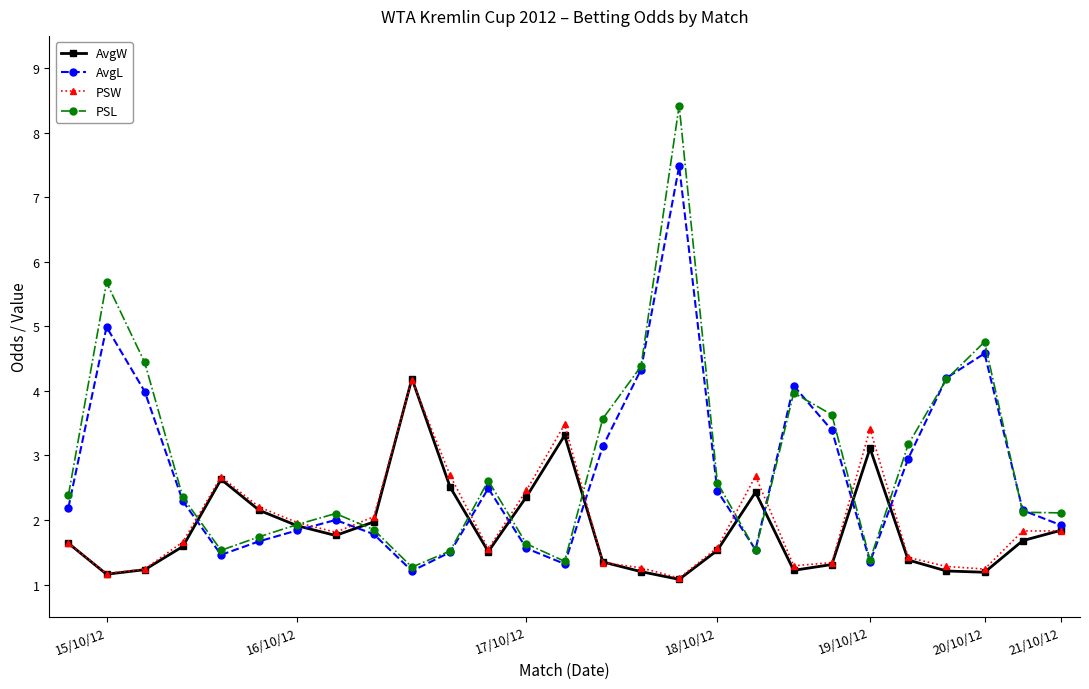

True or false: PSL has more than 0 interior local peaks.

True